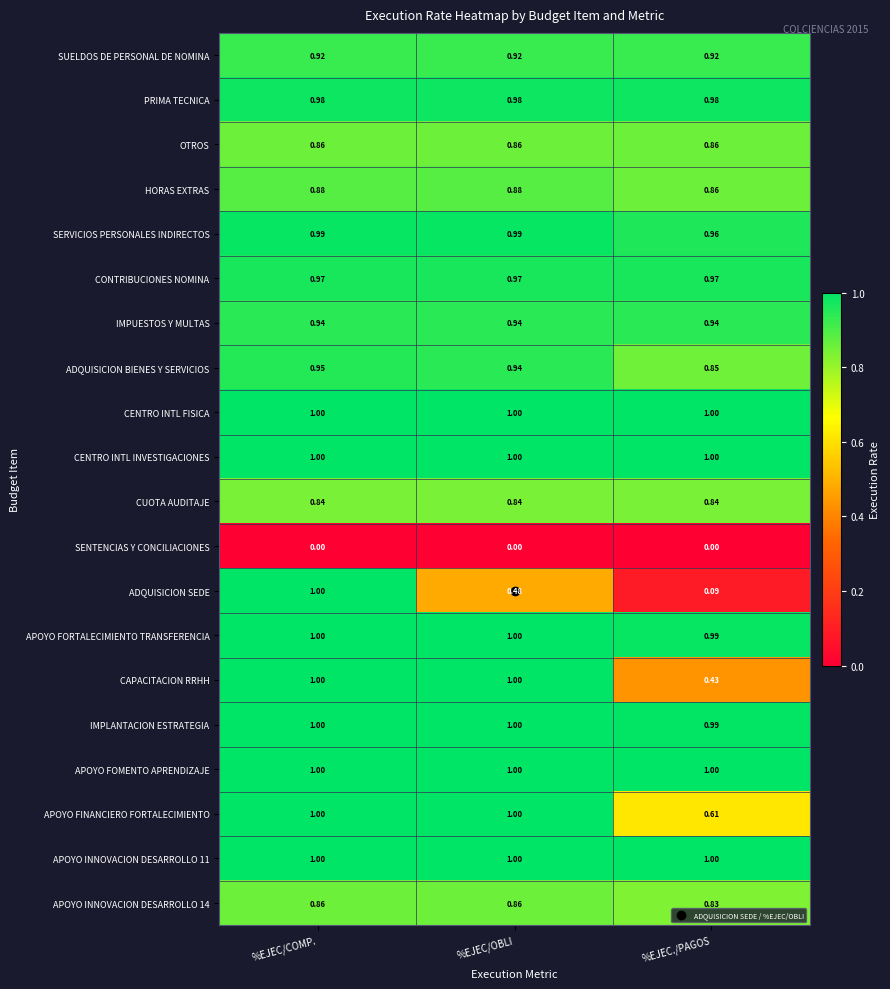

Between %EJEC/COMP. and %EJEC./PAGOS, which series saw the biggest shift?

ADQUISICION SEDE